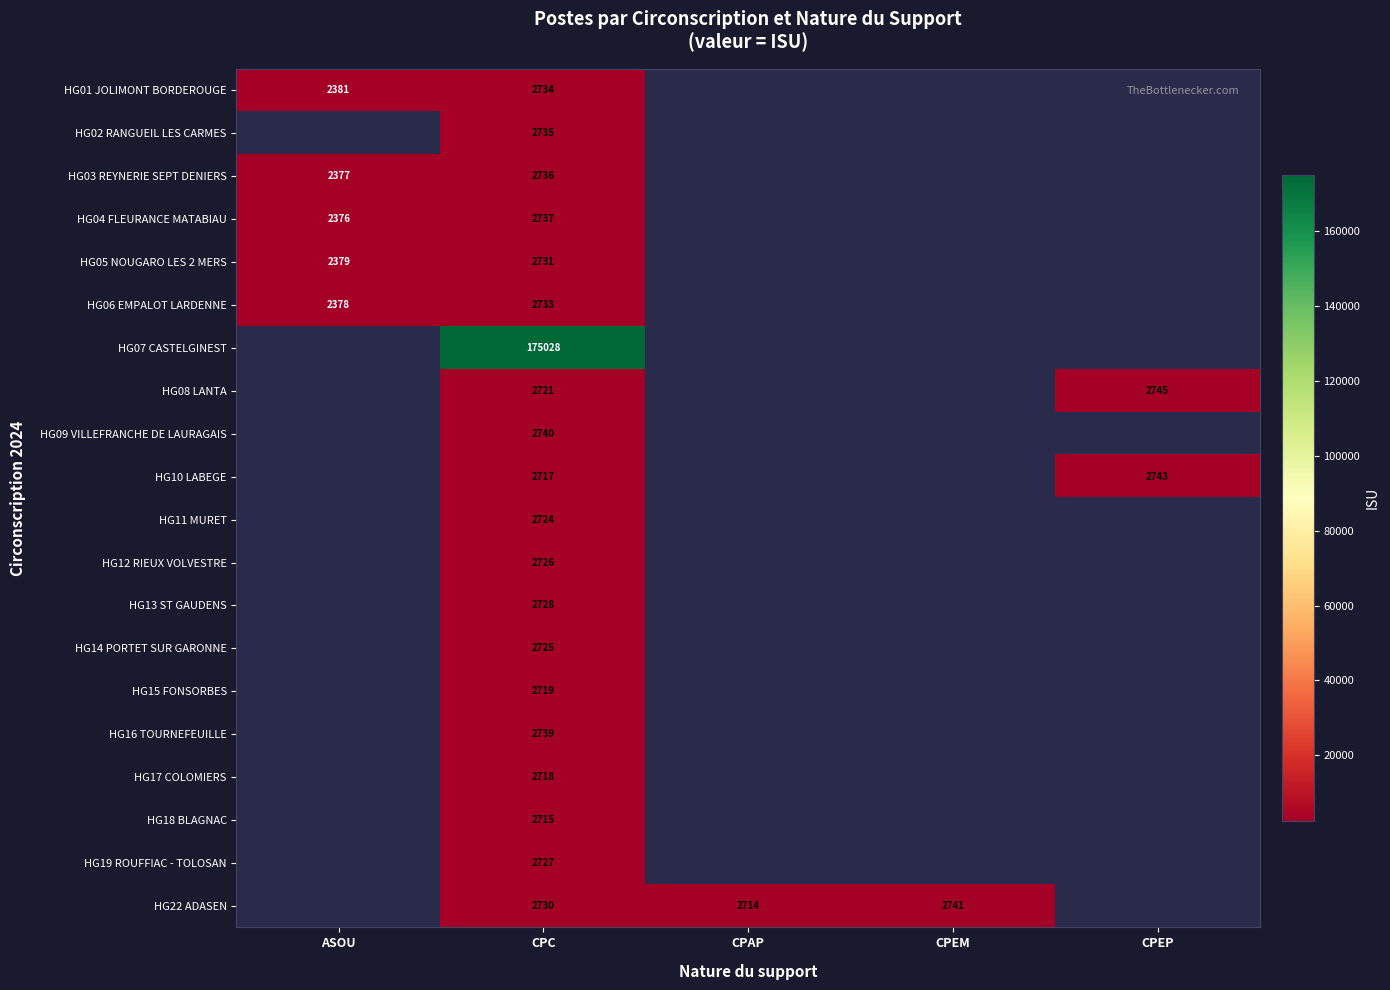

The value of HG02 RANGUEIL LES CARMES at CPC is 2735. True or false?

True